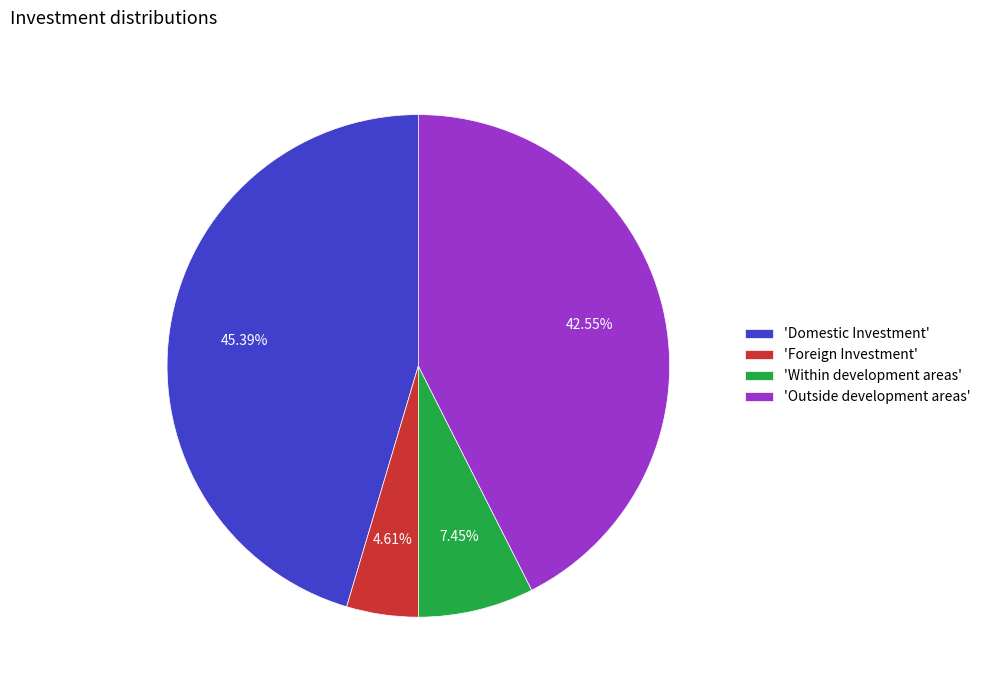

Between 'Within development areas' and 'Outside development areas', which is larger?

'Outside development areas'